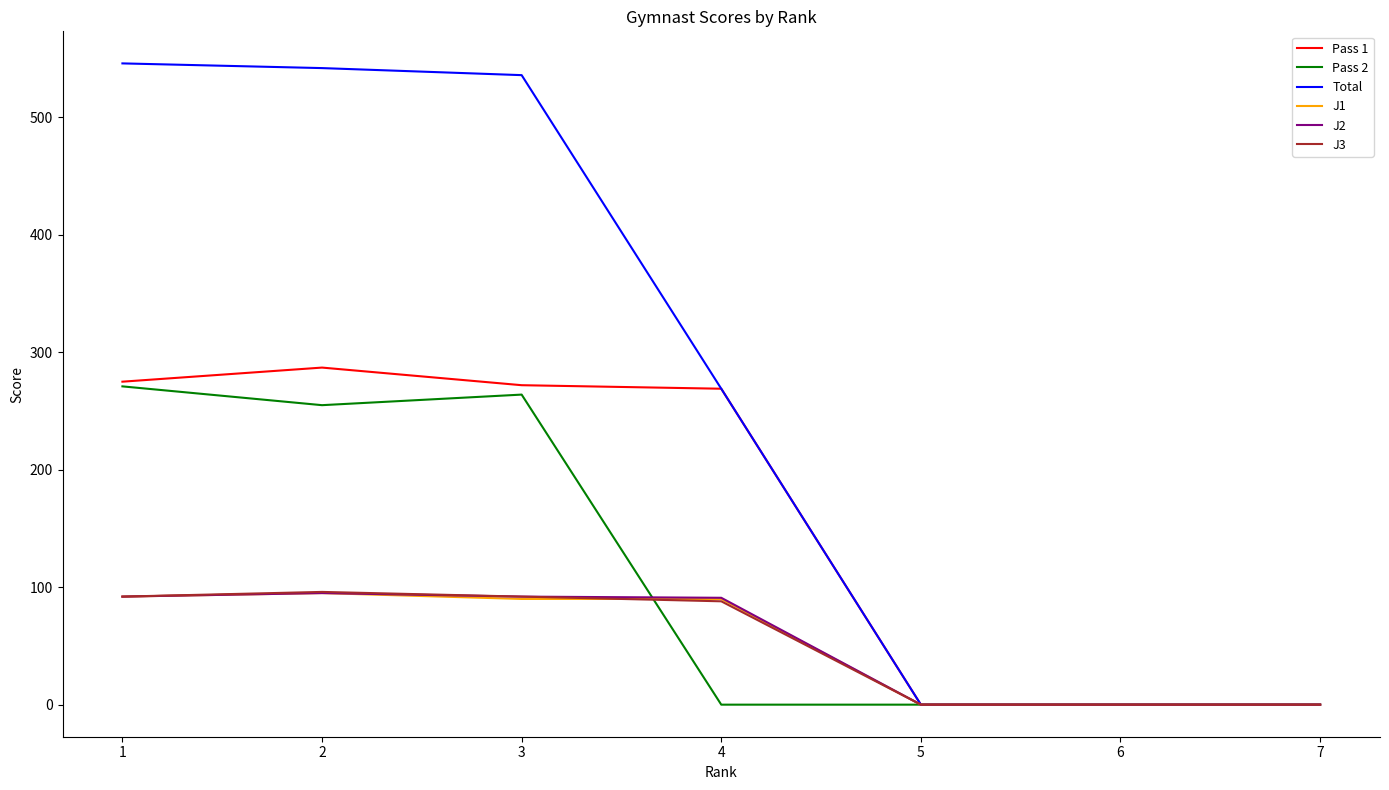

Which series has the largest total across all categories?

Total